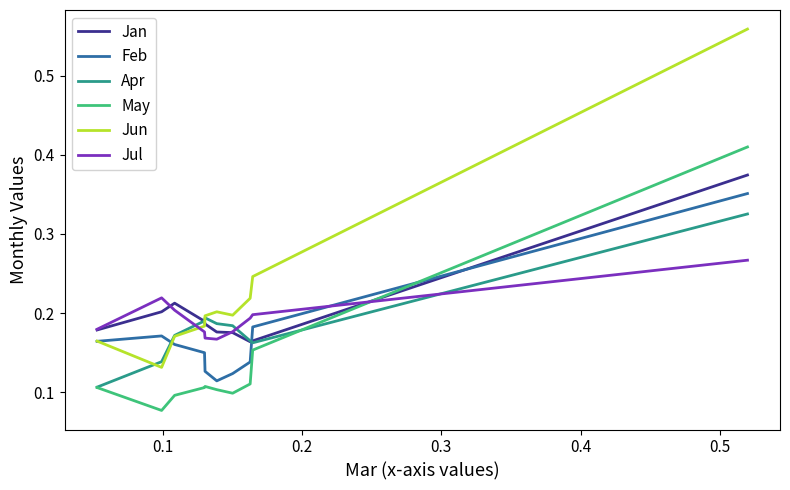

Which series has the largest range (max minus min)?

Jun